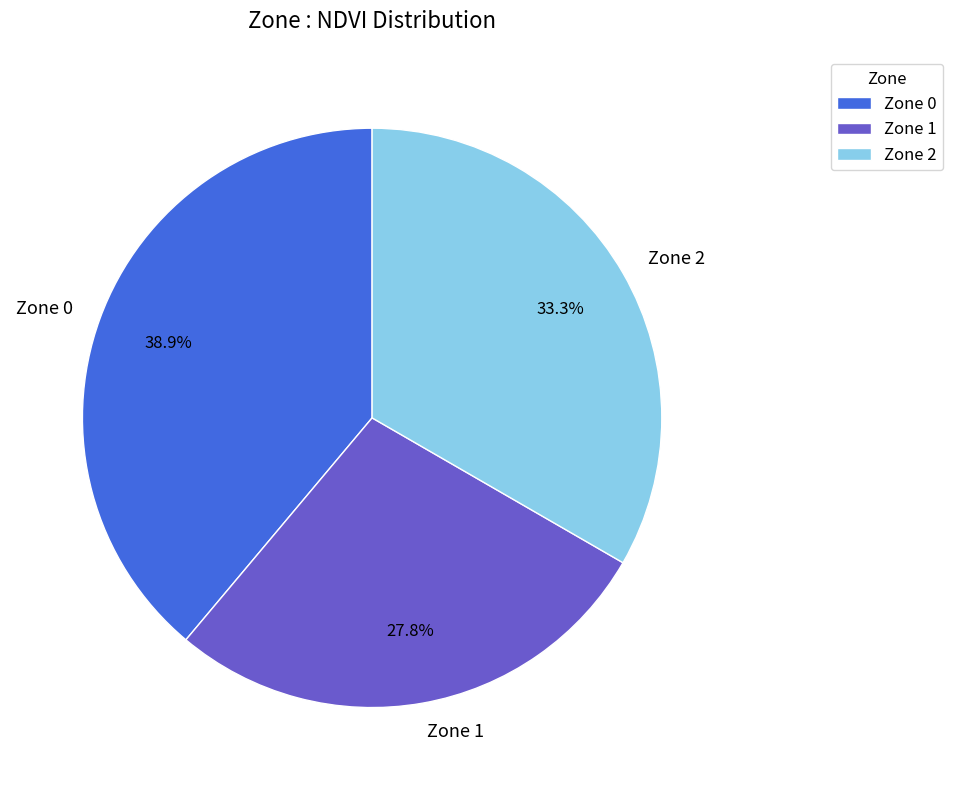

How much of the chart is everything except Zone 2?

66.7%